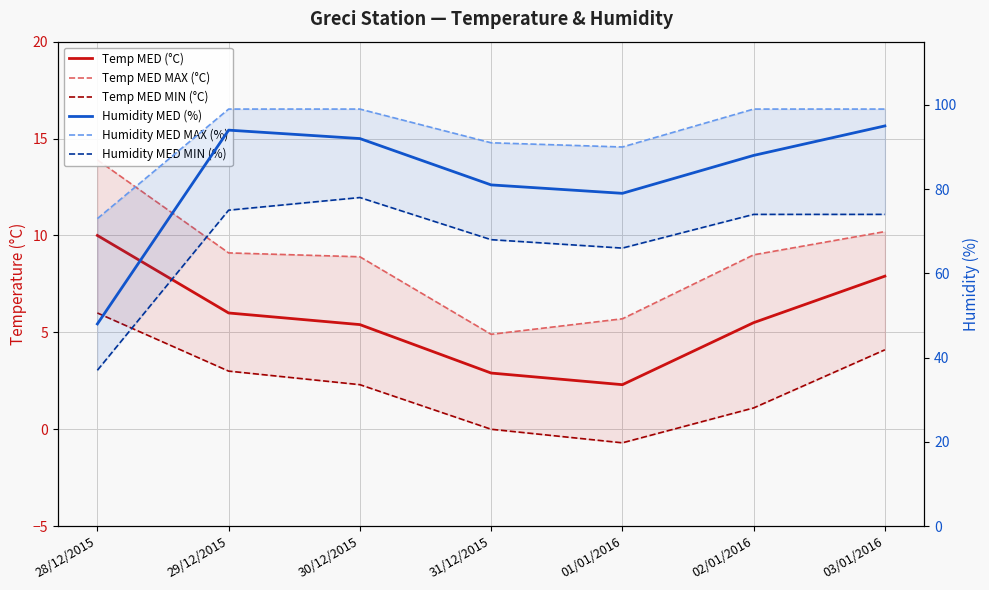

What is the average value of the Temp MED (°C) series?

5.7